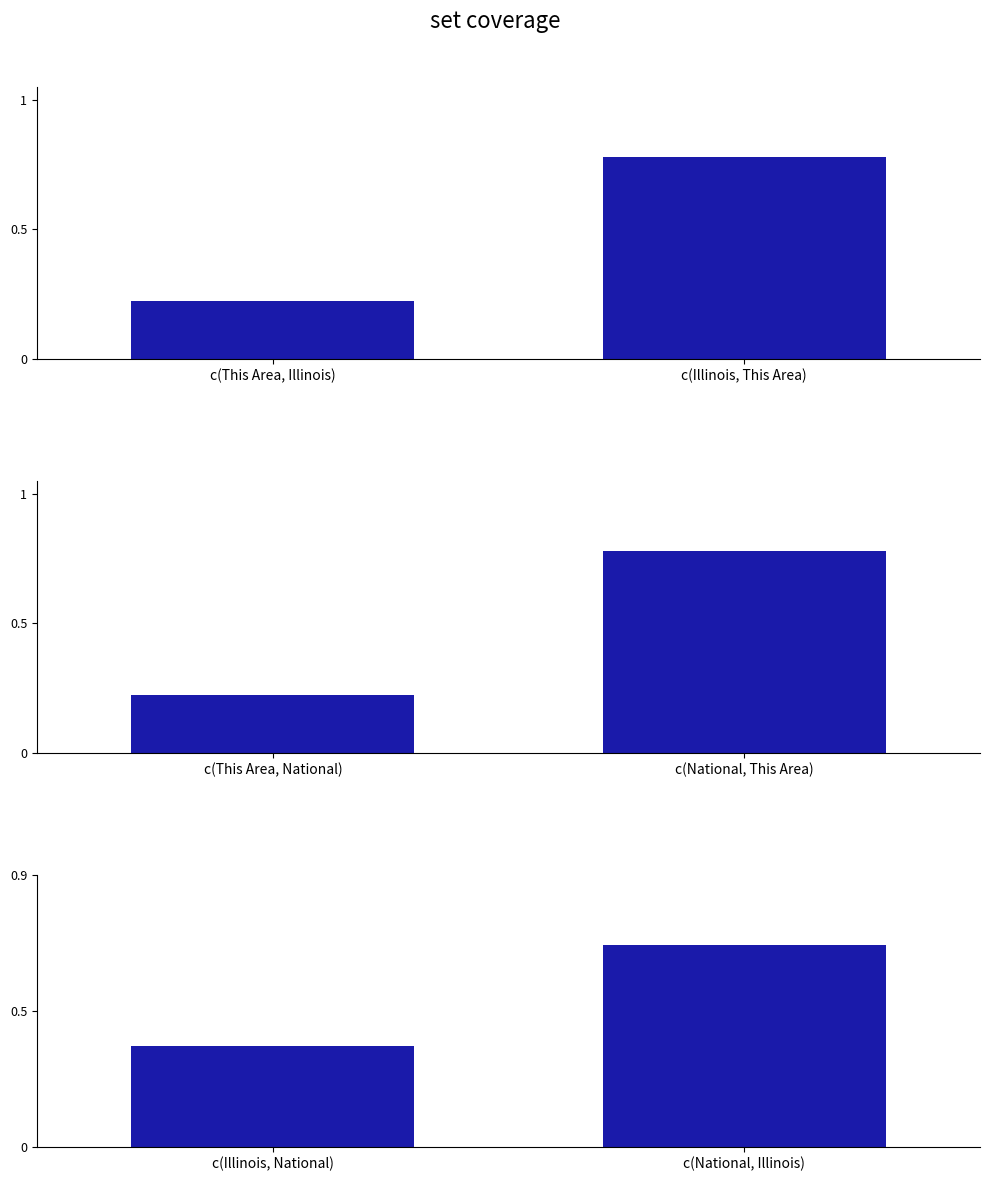

Which category has the lowest value across all series?

c(Illinois, National)